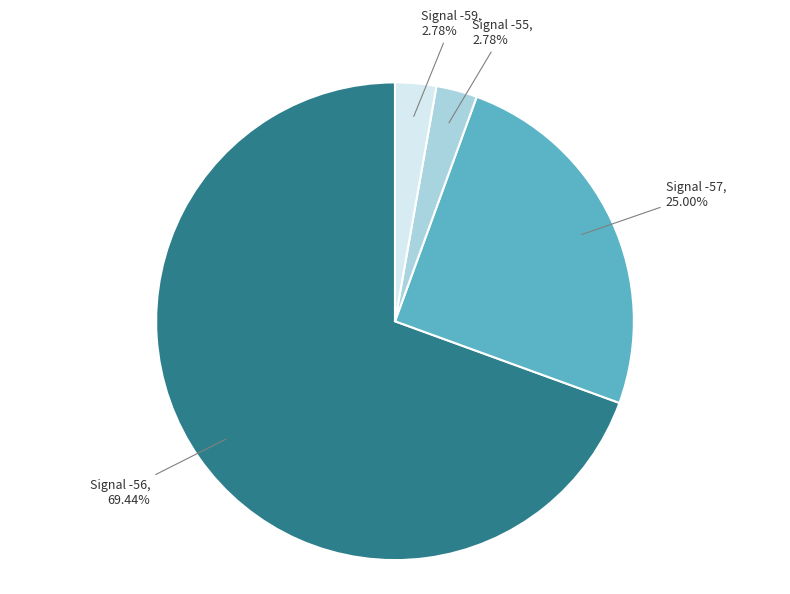

Is there any slice that represents more than half of the pie?

Yes